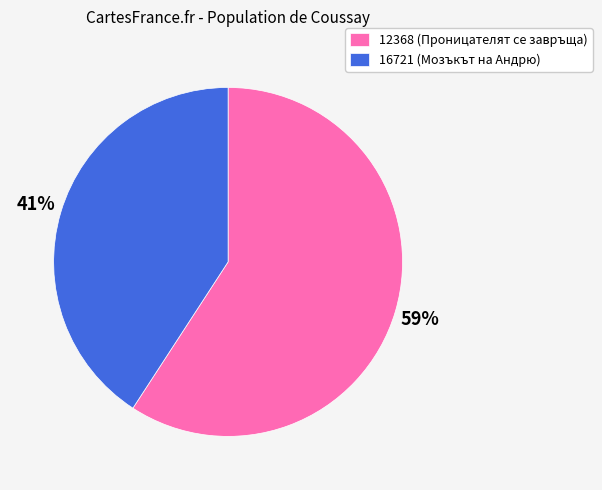

What percentage is the 12368 slice, to the nearest percent?

59%